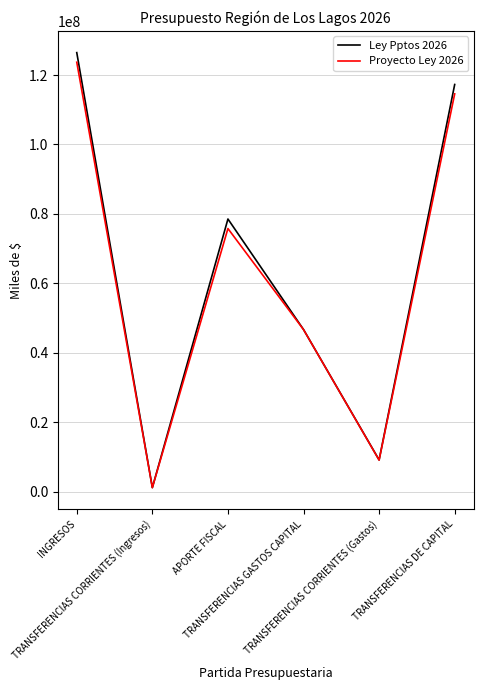

List the labels in order of Proyecto Ley 2026 value, largest first.

INGRESOS, TRANSFERENCIAS DE CAPITAL, APORTE FISCAL, TRANSFERENCIAS GASTOS CAPITAL, TRANSFERENCIAS CORRIENTES (Gastos), TRANSFERENCIAS CORRIENTES (Ingresos)